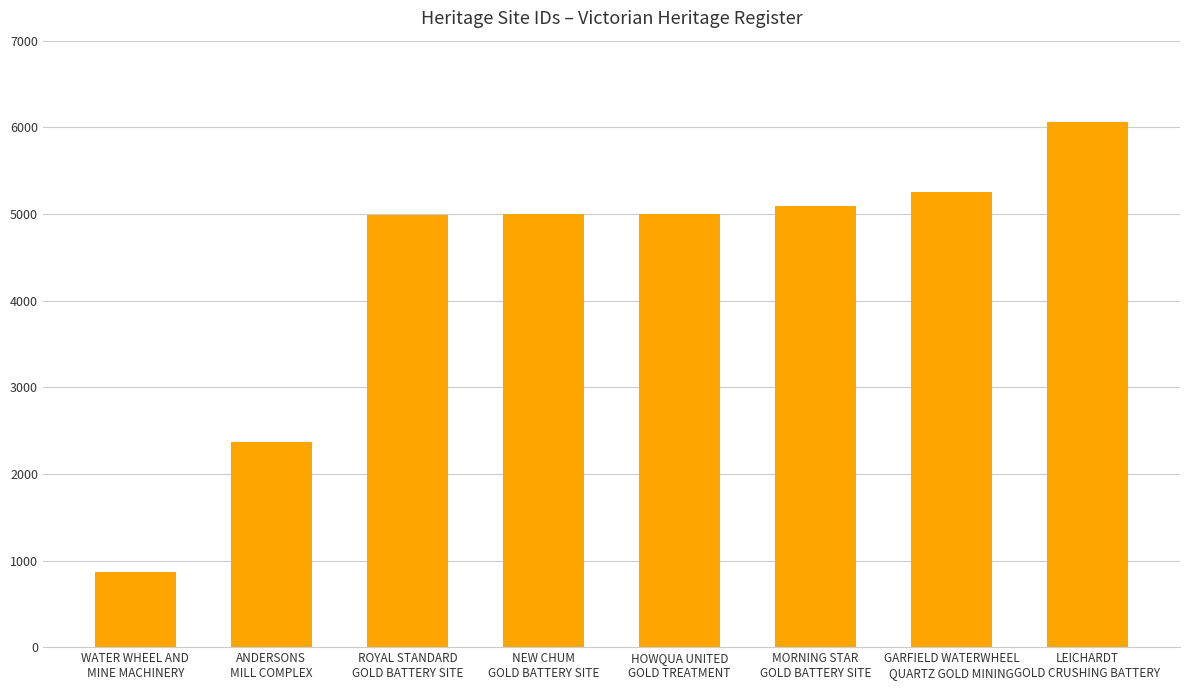

What is the sum of all values?

34622